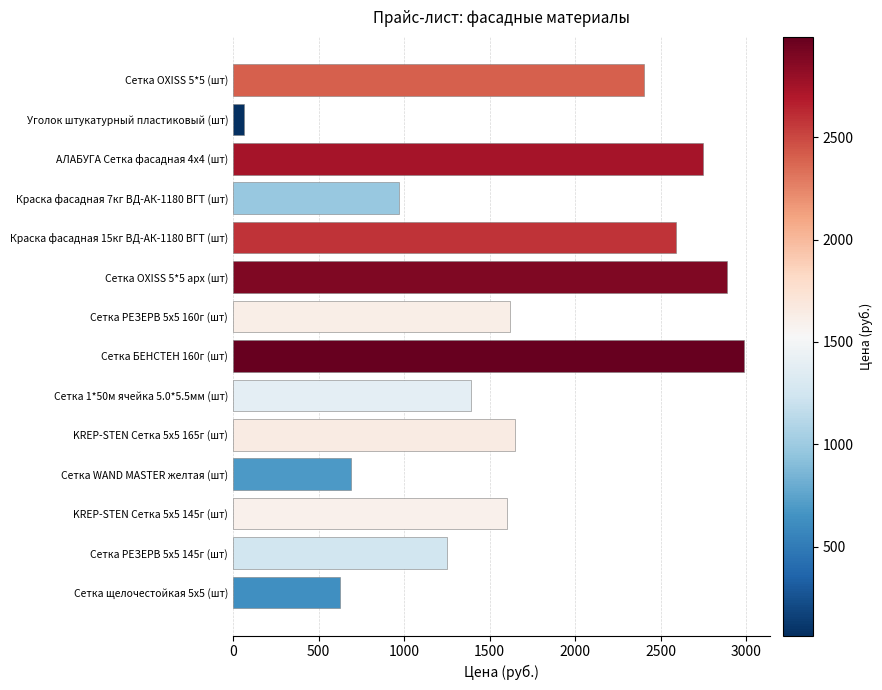

Is it true that the value at KREP-STEN Сетка 5х5 145г (шт) is 2148?

False